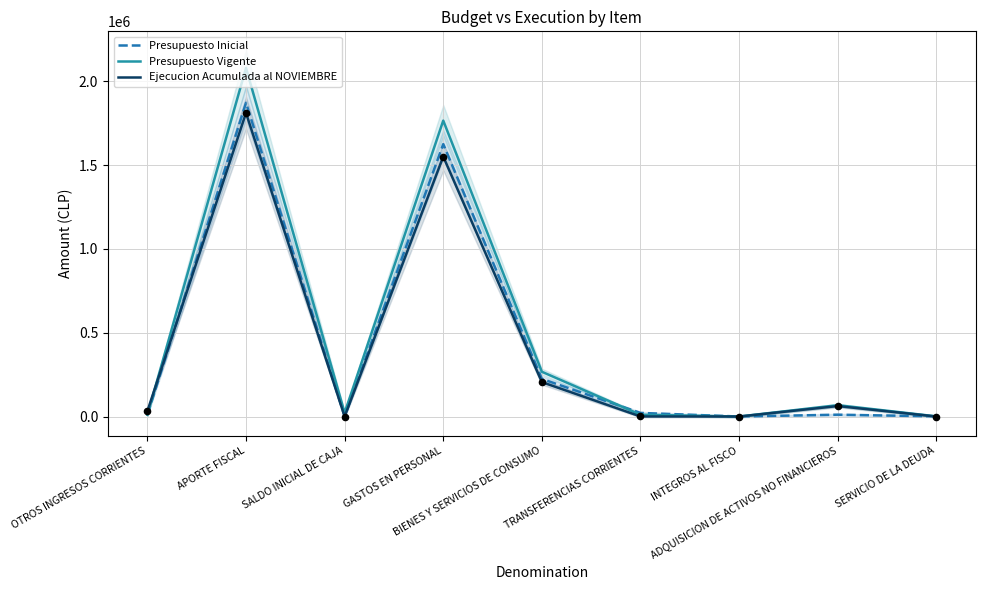

Which series contains the lowest Y value?

Ejecucion Acumulada al NOVIEMBRE